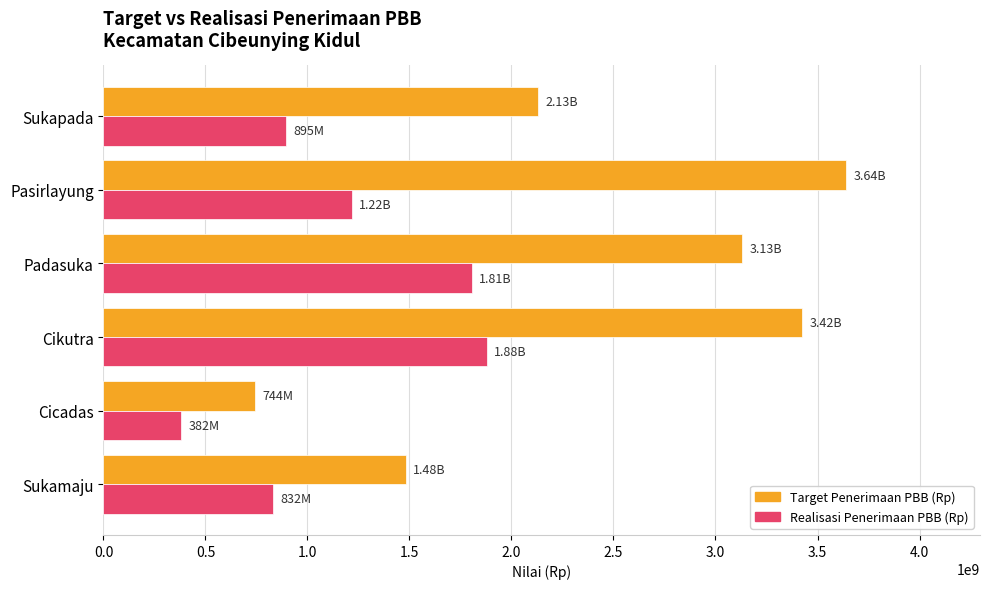

What is the difference between the Realisasi Penerimaan PBB (Rp) values at Sukapada and Padasuka?

911245626